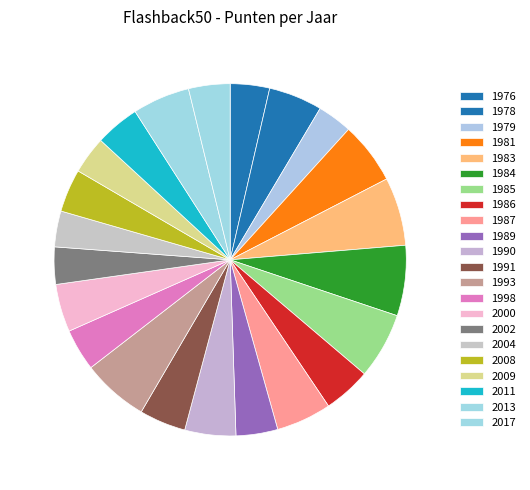

Count the number of slices in the pie.

22